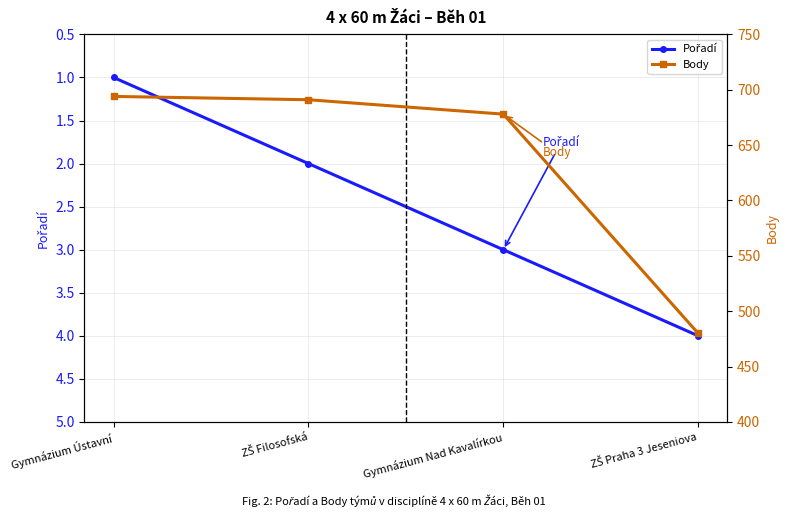

What position from the left is Gymnázium Nad Kavalírkou?

3